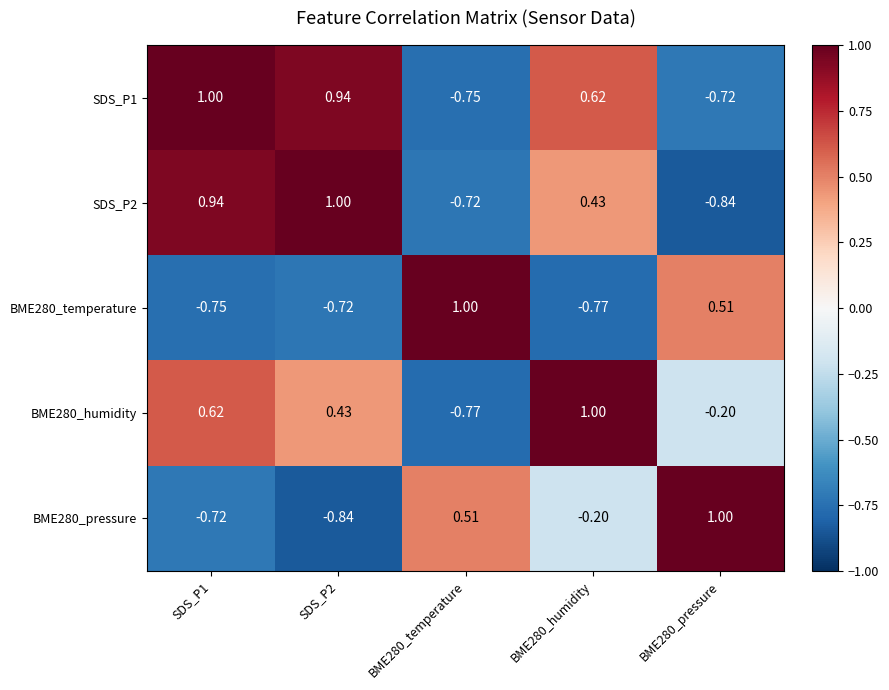

How many distinct data groups are displayed?

5